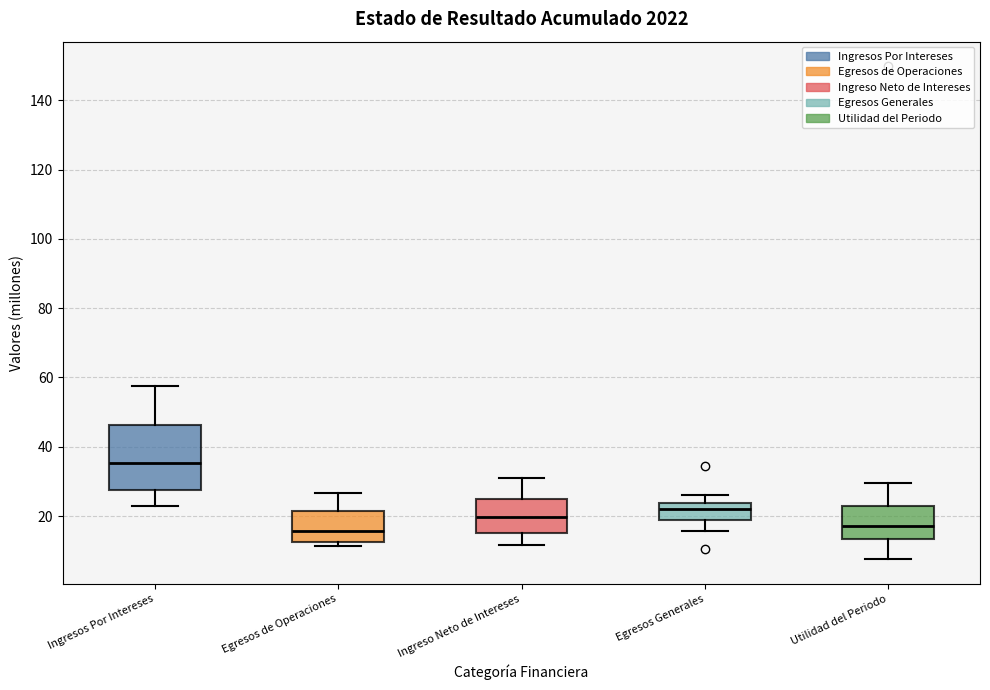

Reading left to right, transcribe this box plot: for each box, give where its median line is, the range the box spans, and where its two whiskers end, as read against the y-axis. The values are not printed on the chart, so give them approximately, as read against the axis.

Ingresos Por Intereses: median 36, box 28 to 46, whiskers 22 to 58
Egresos de Operaciones: median 16, box 12 to 22, whiskers 12 (just below the box's lower edge) to 26
Ingreso Neto de Intereses: median 20, box 16 to 24, whiskers 12 to 30
Egresos Generales: median 22, box 18 to 24, whiskers 16 to 26
Utilidad del Periodo: median 18, box 14 to 22, whiskers 8 to 30